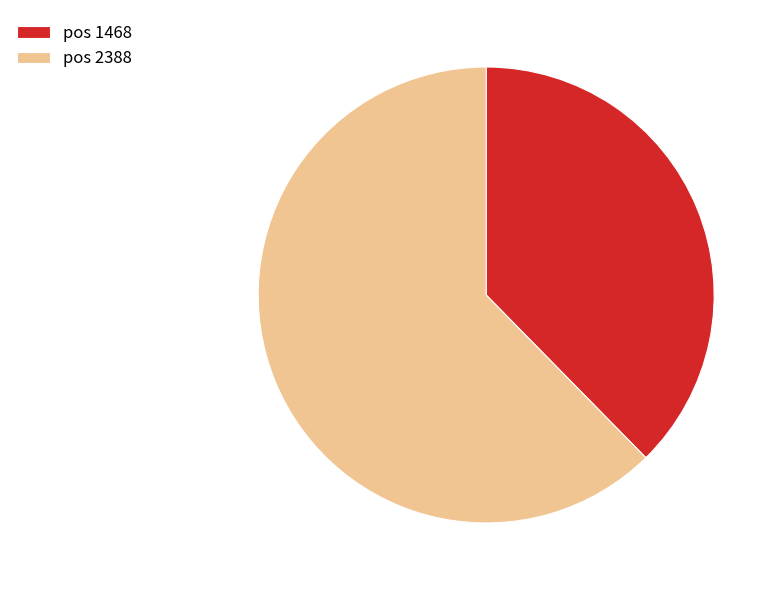

Which category accounts for the majority?

pos 2388